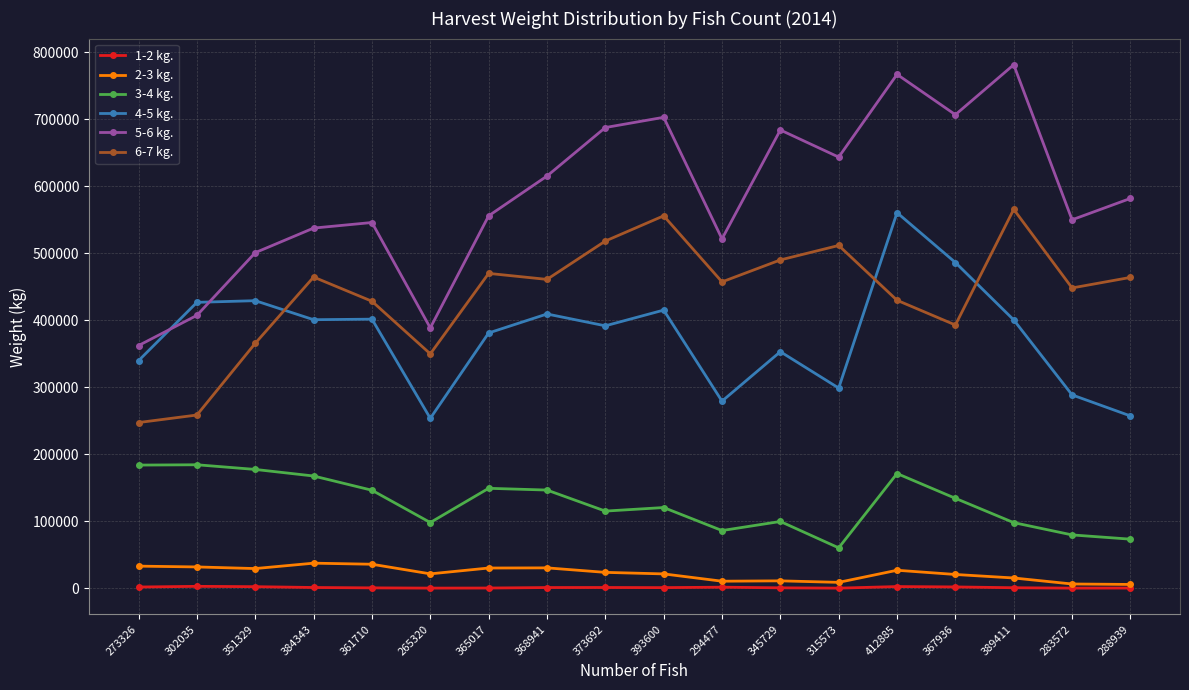

True or false: 4-5 kg. has more than 0 points higher than both neighbors.

True